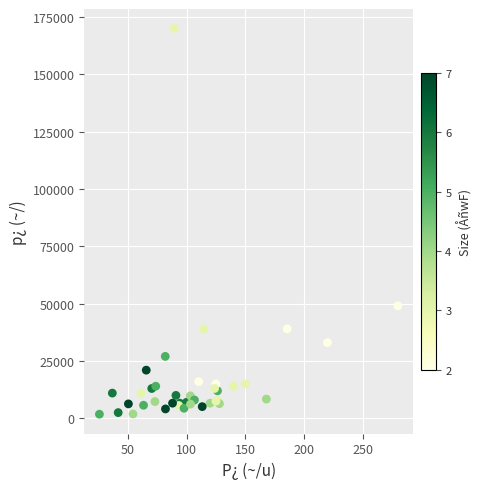

What Y value in the scatter plot is closest to 85900?

49000